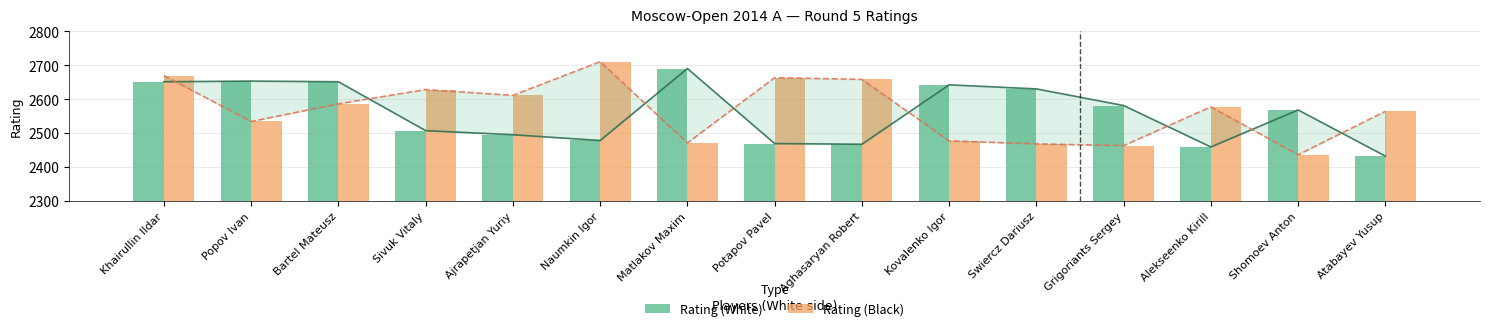

Between Aghasaryan Robert and Atabayev Yusup, which is larger?

Aghasaryan Robert